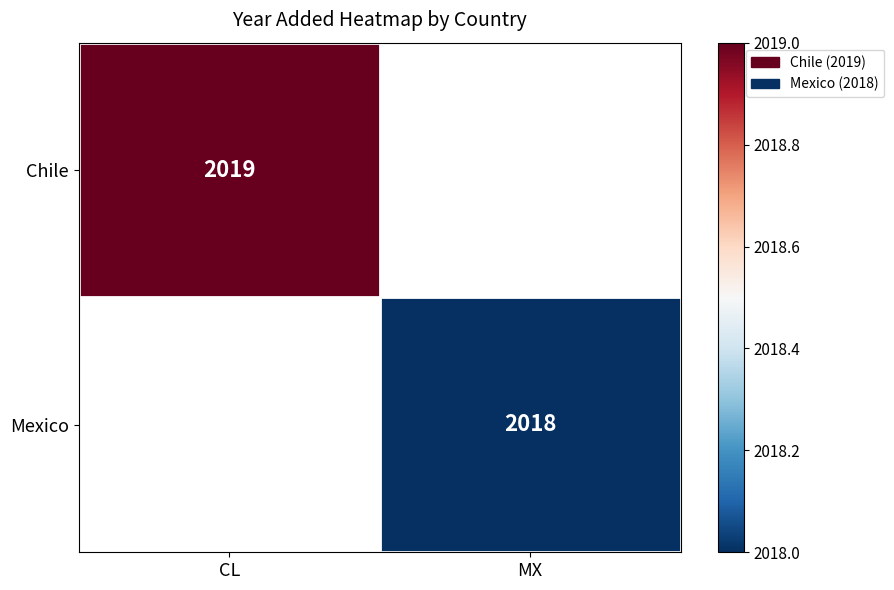

True or false: Mexico has a value of 466 at MX.

False